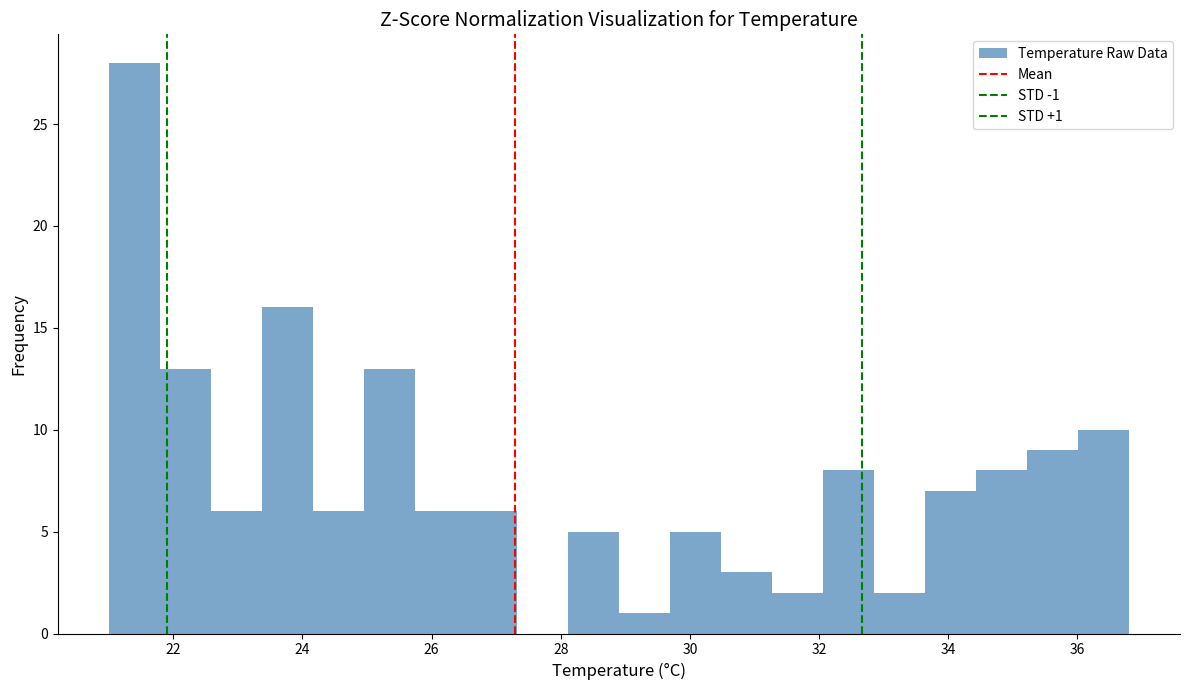

Around what value on the x-axis is the tallest bar? Give the approximate position of its centre, as read against the axis.

21.4